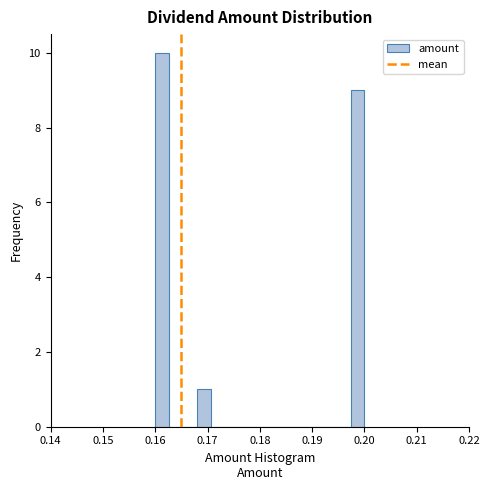

Read against the x-axis, roughly where is the centre of the tallest bar?

0.161